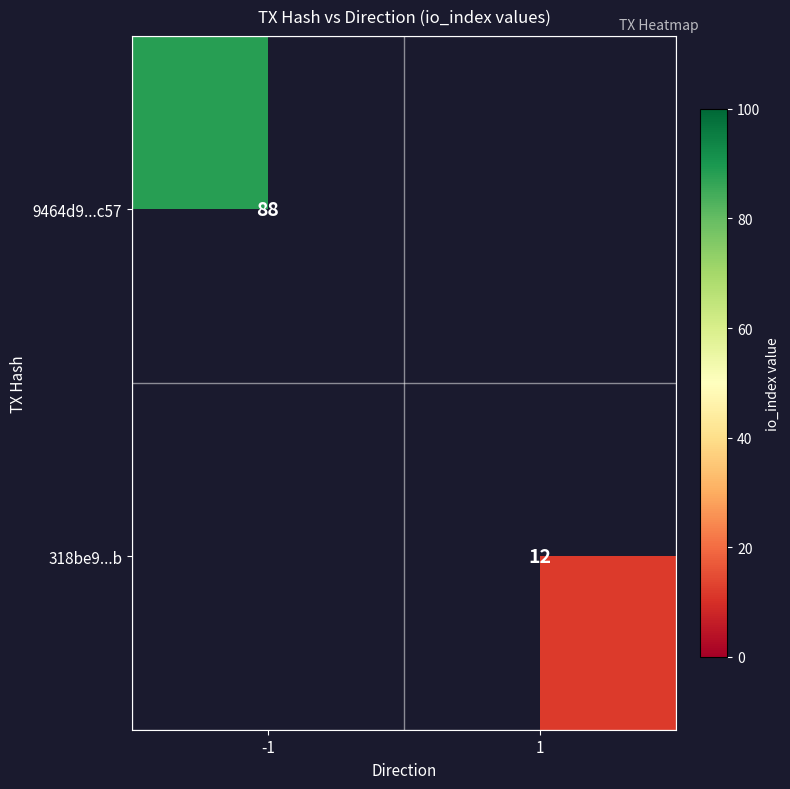

What is the smallest value displayed?

12.0